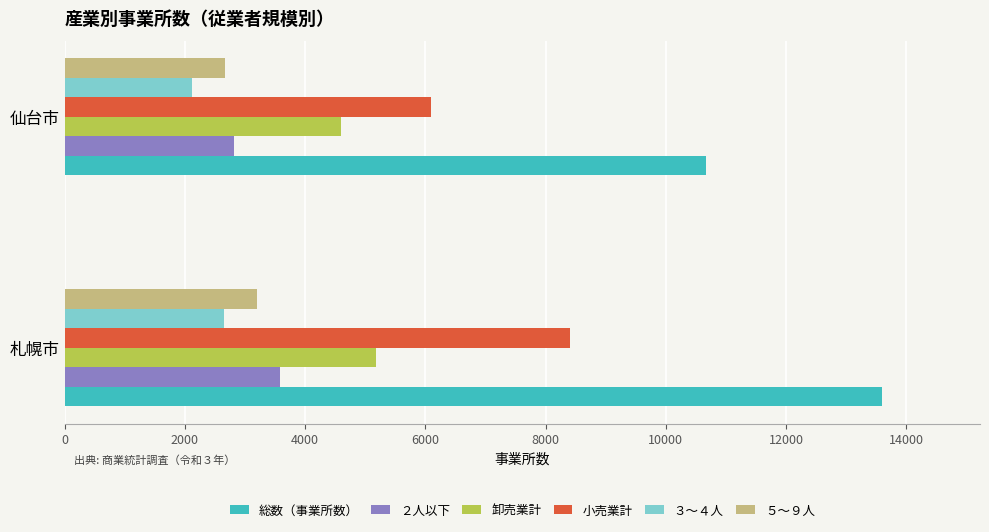

The ２人以下 series shows 2821 at 仙台市. True or false?

True